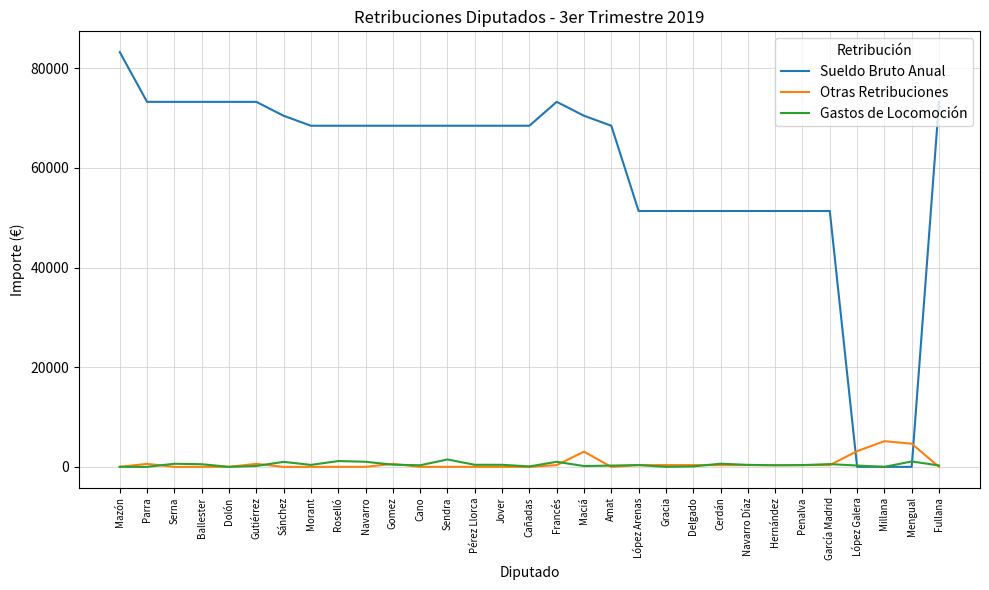

How many lines are shown in the chart?

3